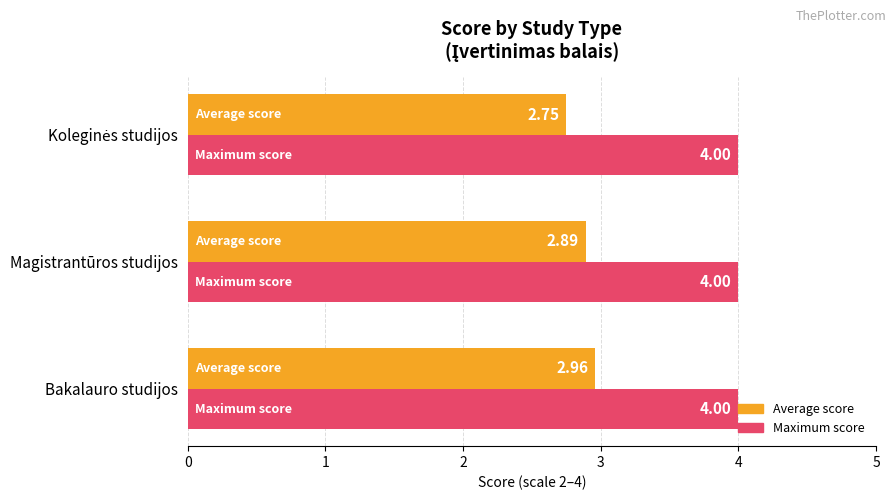

Which series has the largest range (max minus min)?

Average score